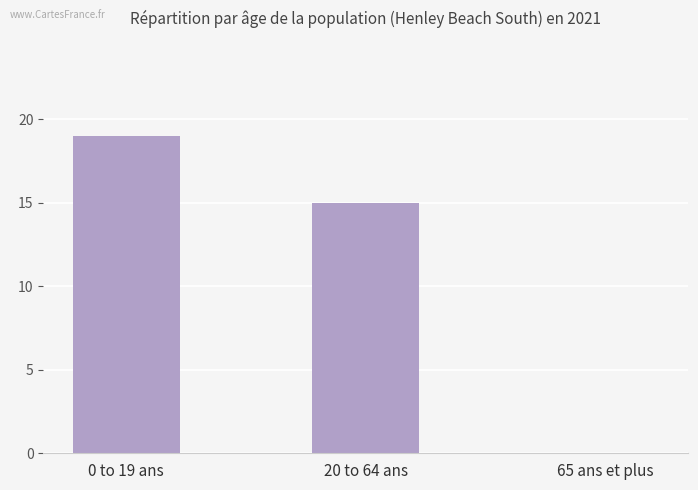

Does the chart contain stacked bars?

No